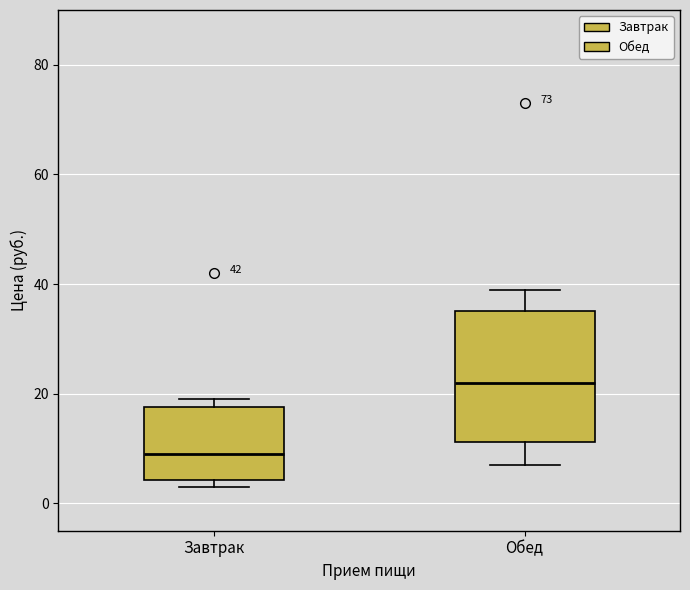

Which box is the tallest, from its lower edge to its upper edge?

Обед